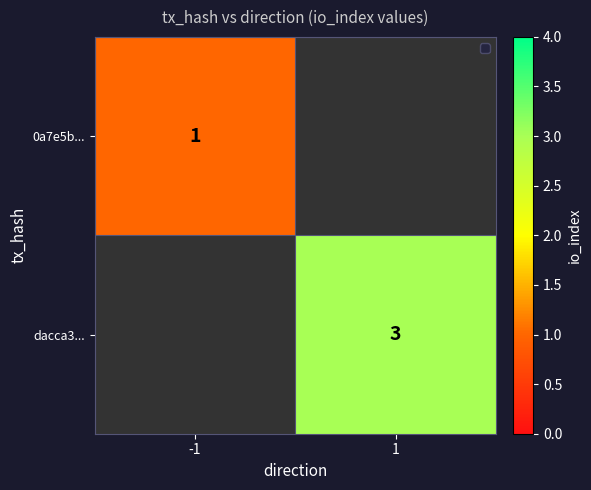

Is it true that dacca3... equals 4 at 1?

False